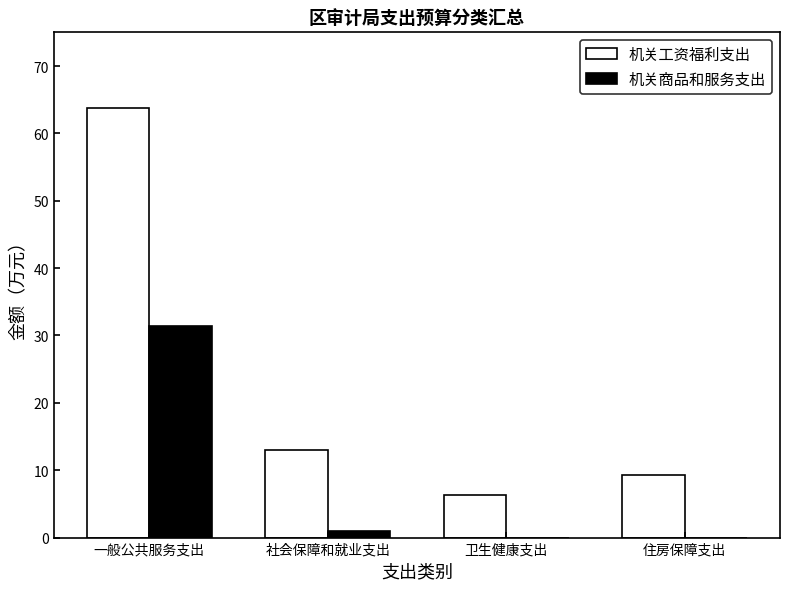

Which category has the highest value in the 机关工资福利支出 series?

一般公共服务支出